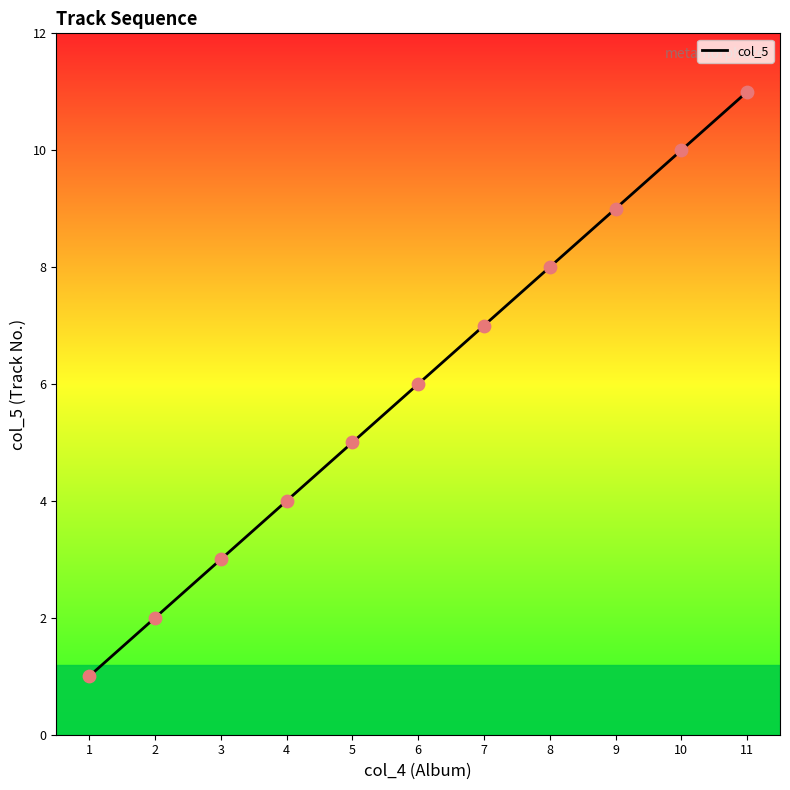

Between 8 and 2, which is larger?

8